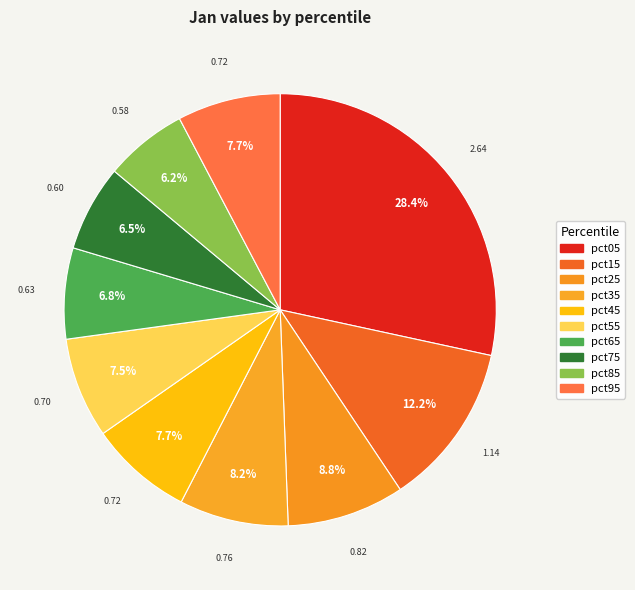

Is there a majority slice in this chart?

No